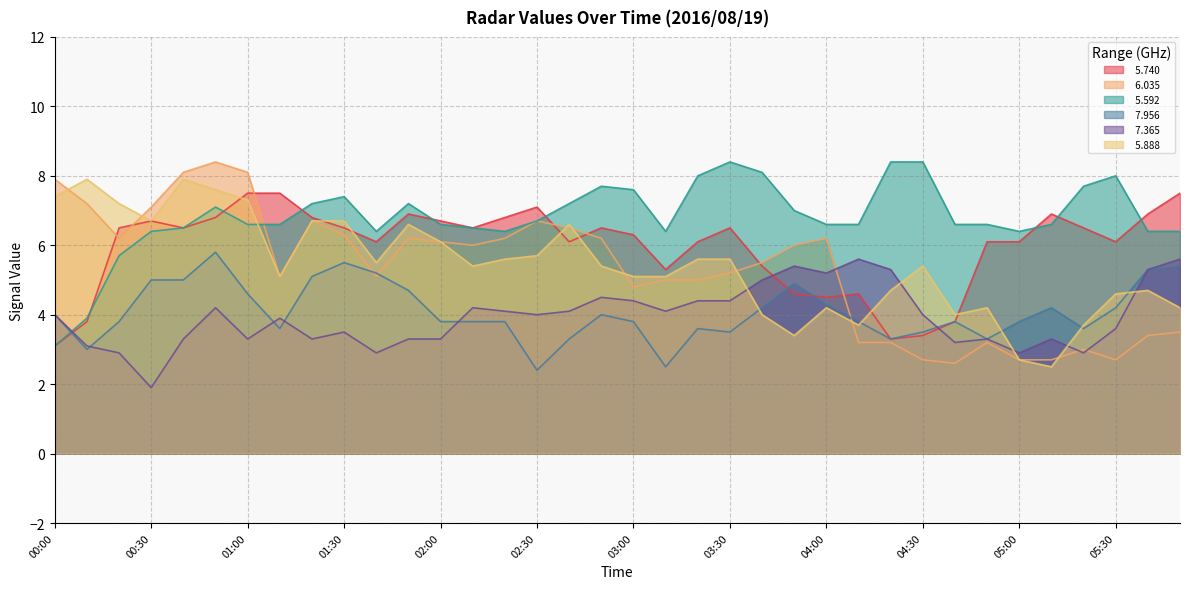

What is the greatest value displayed?

8.4